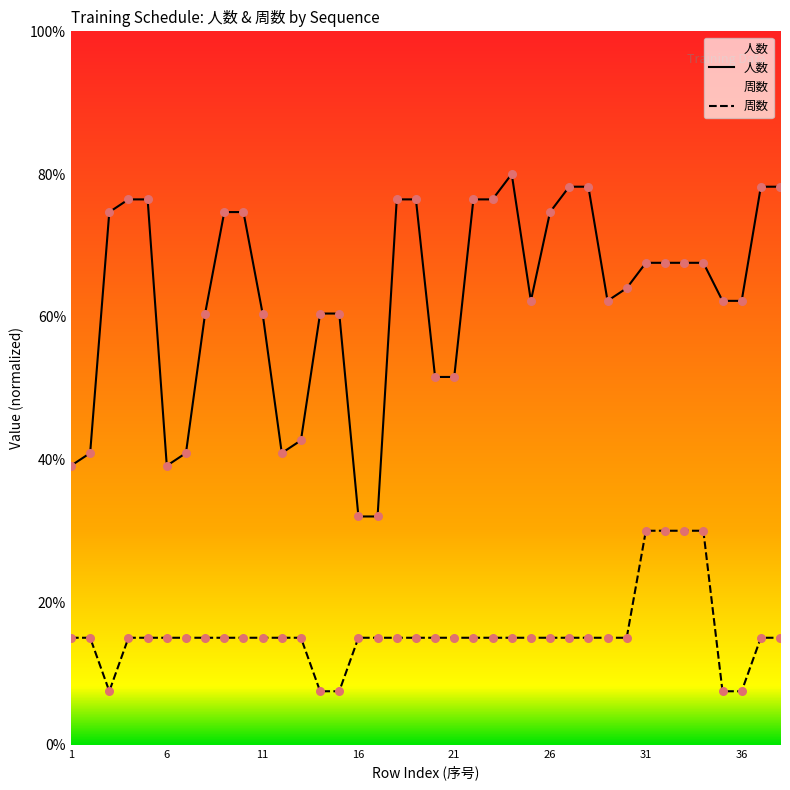

At which category is the sum across all series the highest?

31